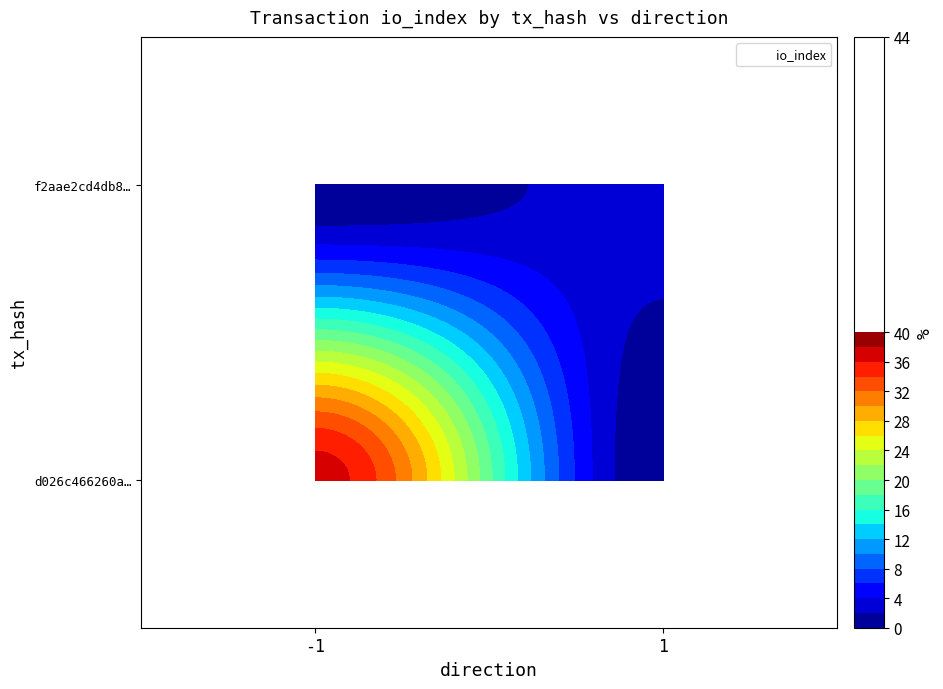

Count the d026c466260ac07100dde312ec4b1d0915000ee values in the range -1 to 37.

2